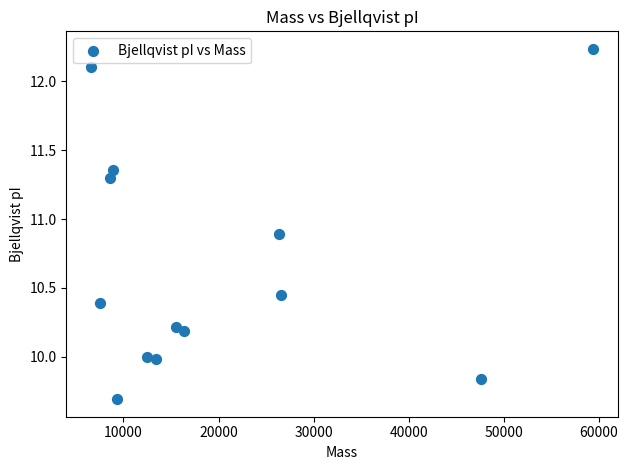

What is the range of X values (max minus min)?

52746.0